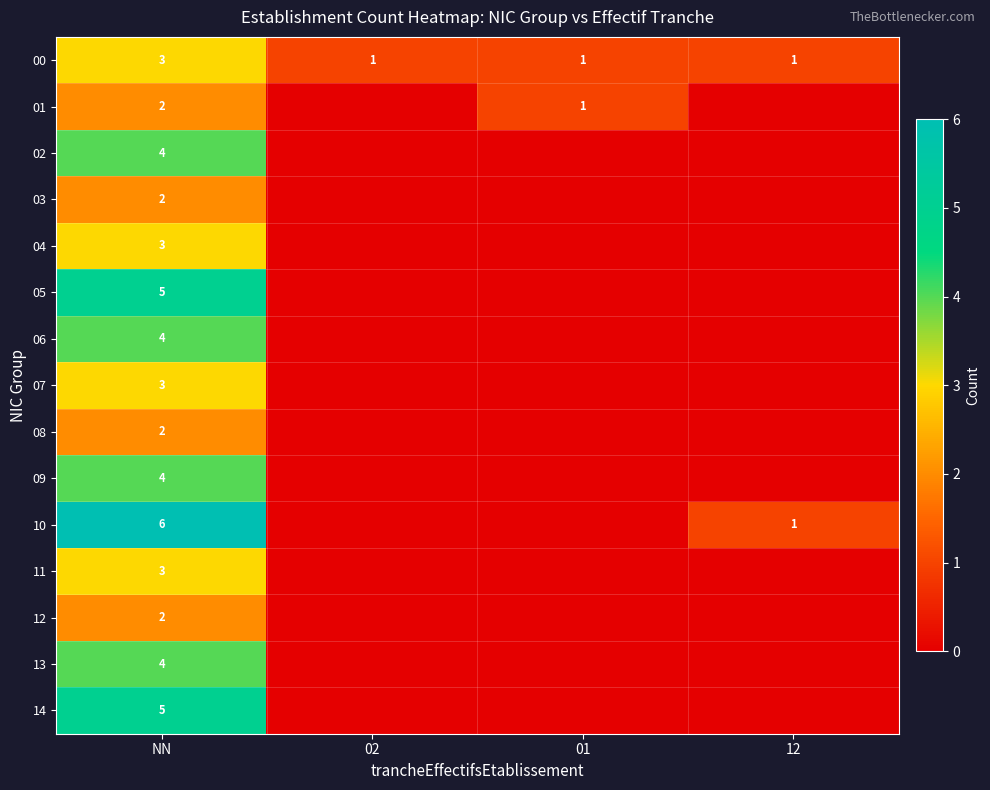

Is it true that 11 equals 2 at NN?

False